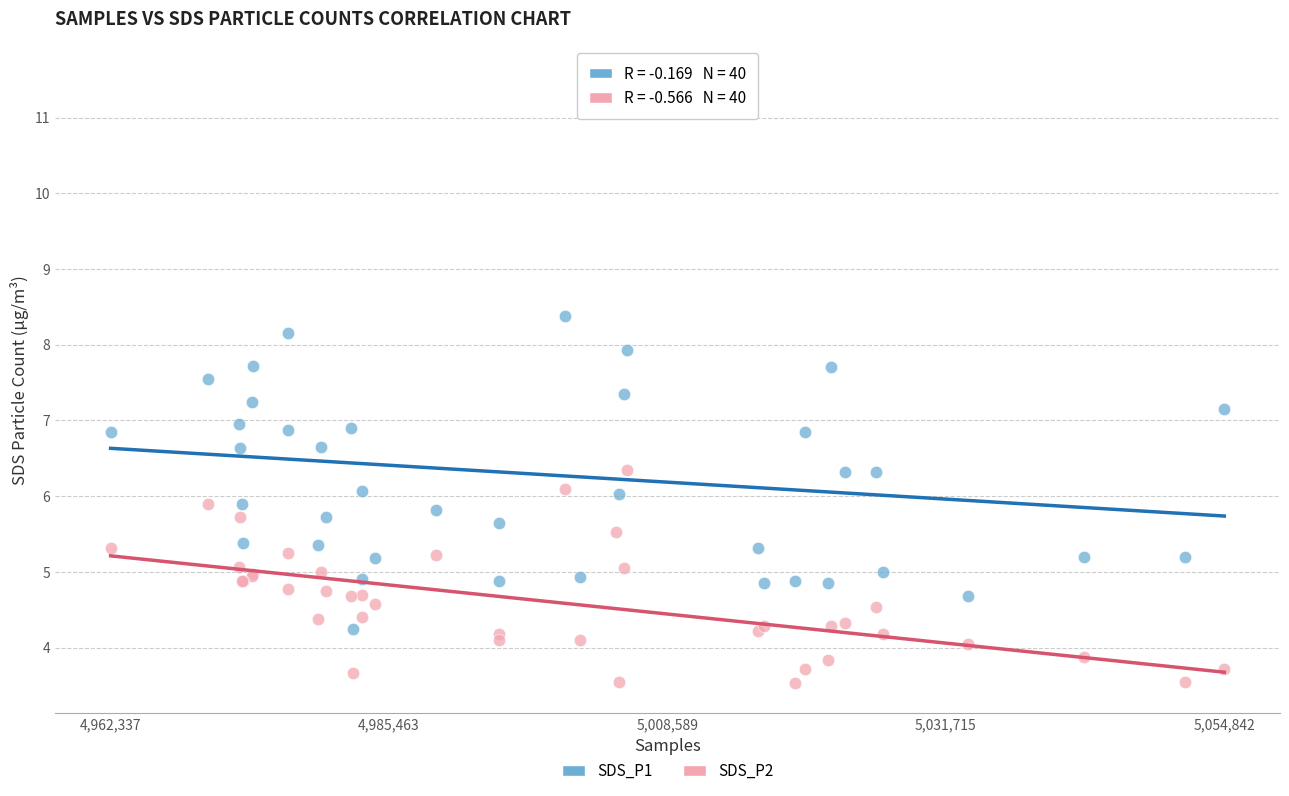

Which series contains the lowest Y value?

SDS_P2